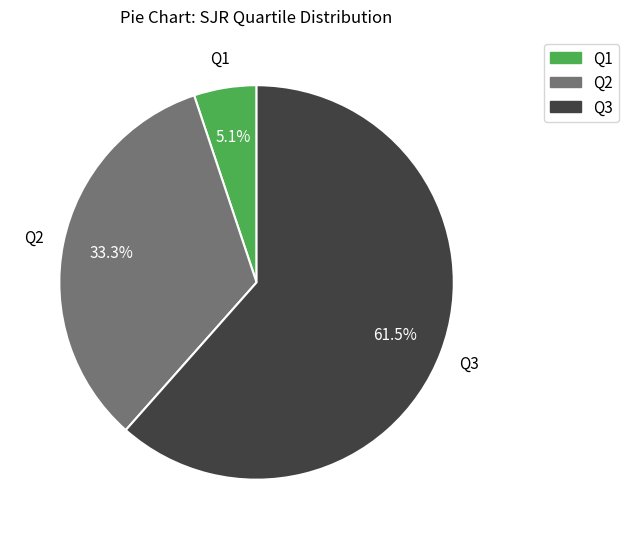

What percentage is NOT represented by Q1?

94.9%